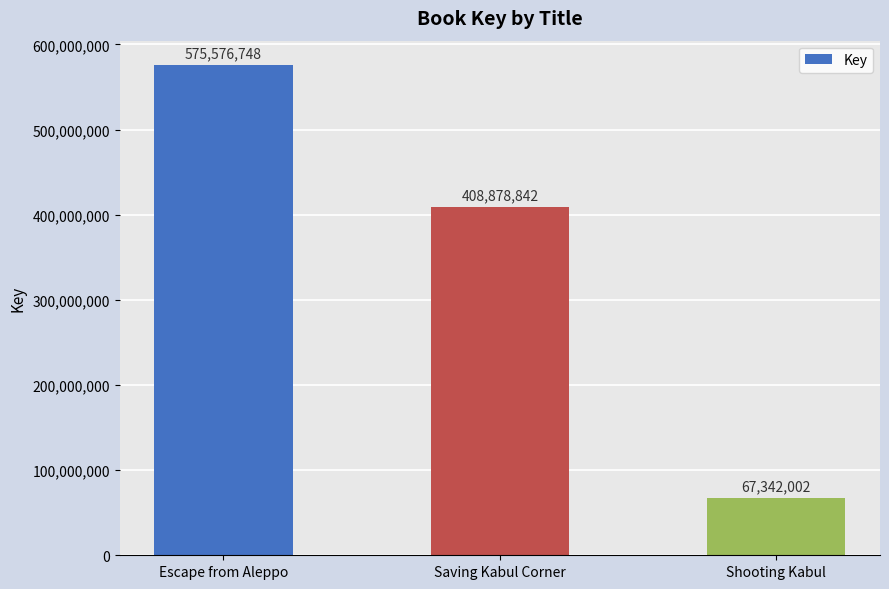

At which category does the chart reach its peak across all series?

Escape from Aleppo